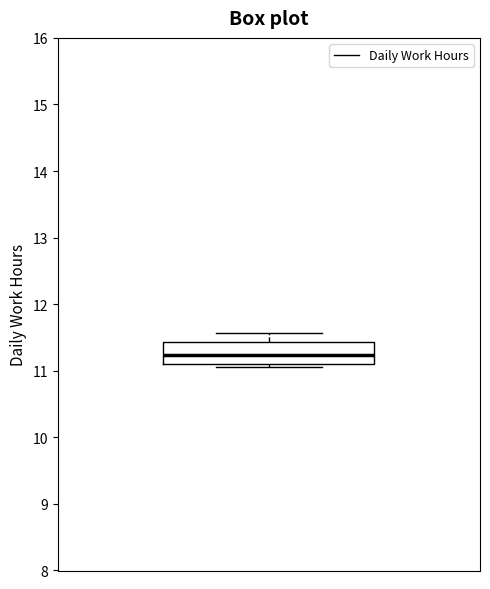

Transcribe this box plot: give where the median line is, the range the box spans, and where the two whiskers end, as read against the y-axis. The values are not printed on the chart, so give them approximately, as read against the axis.

median 11.2, box 11.1 to 11.4, whiskers 11.1 (just below the box's lower edge) to 11.6